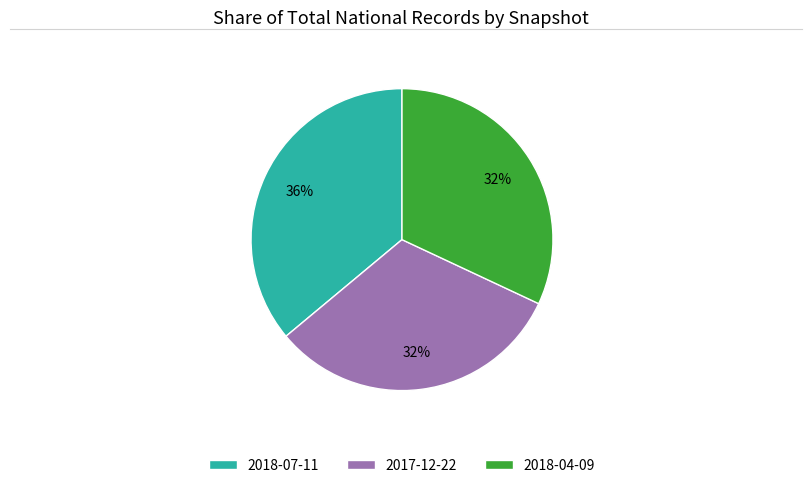

Approximately how many times larger is the value at 2018-07-11 compared to 2018-04-09?

1.1